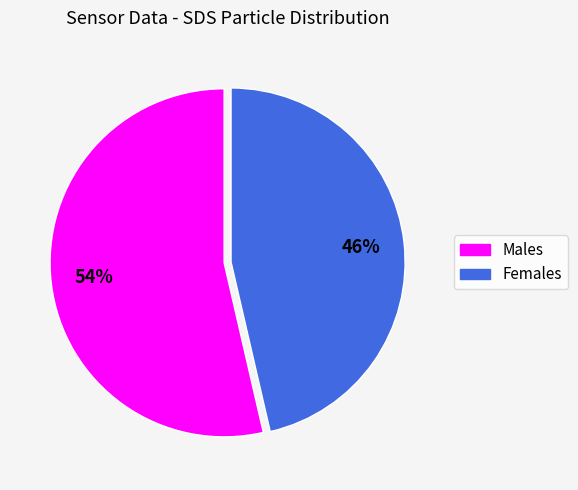

Is there any slice that represents more than half of the pie?

Yes